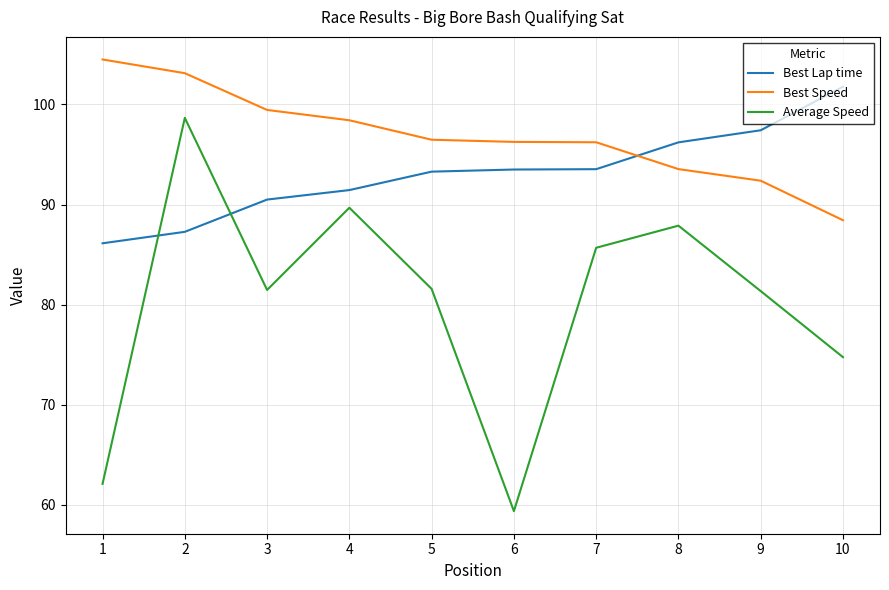

True or false: Best Lap time and Average Speed intersect in this chart.

True